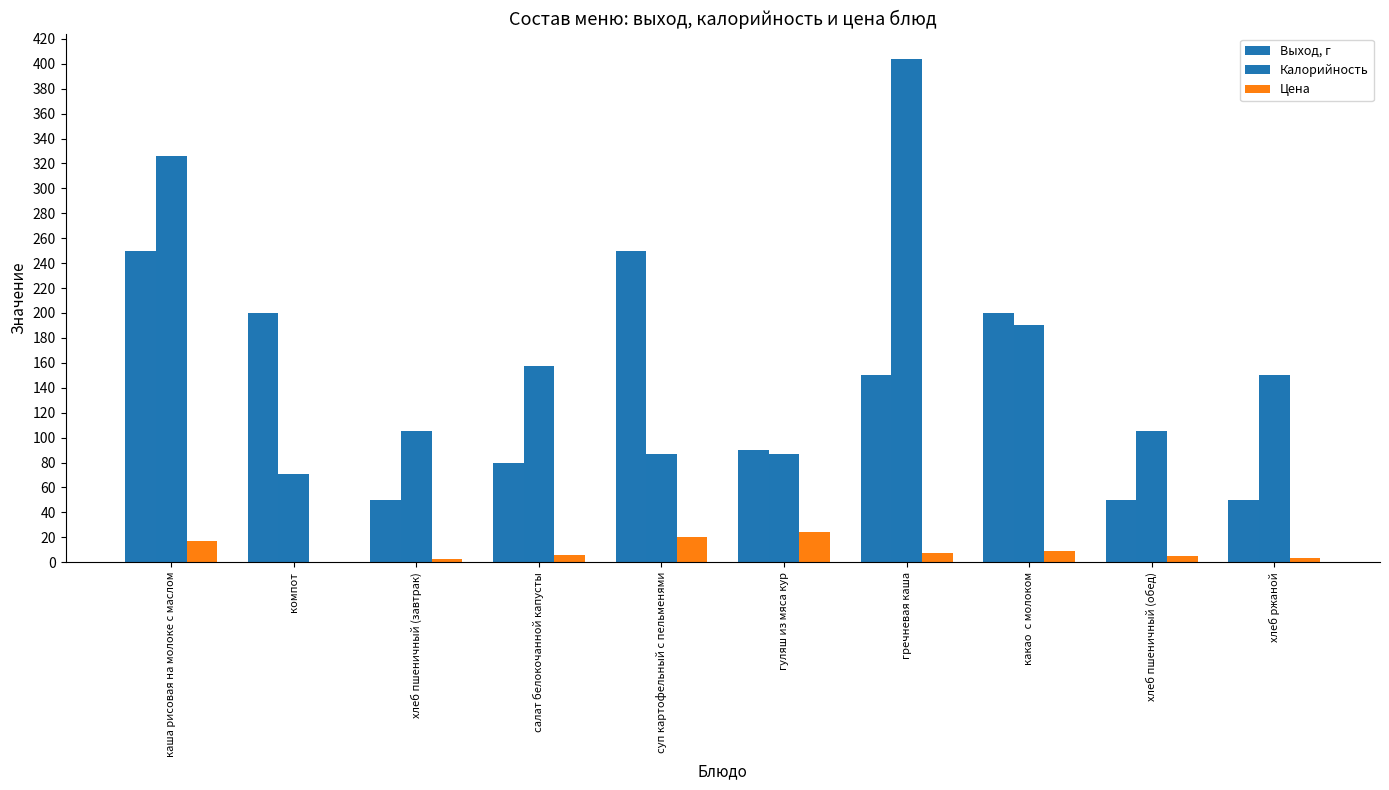

Are the bars grouped side by side (vs. stacked)?

Yes